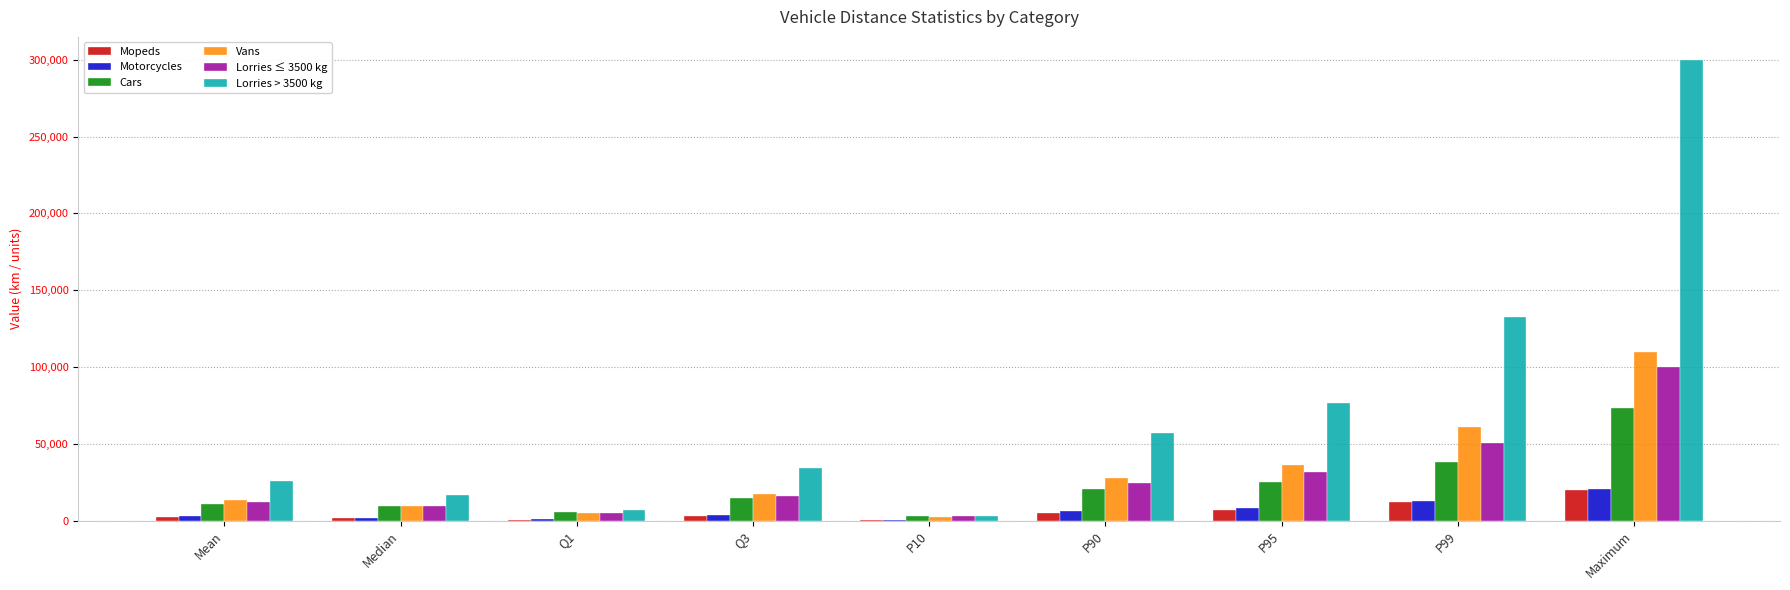

What is the spread (max minus min) of values at P90?

52078